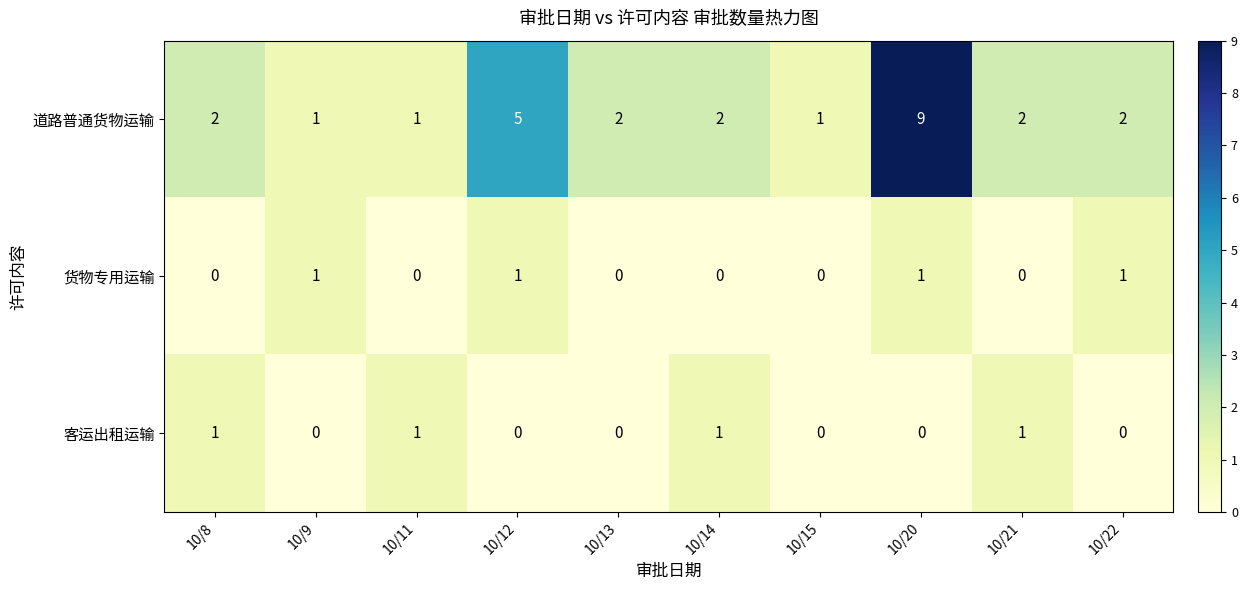

What is the sum of all 货物专用运输 values?

4